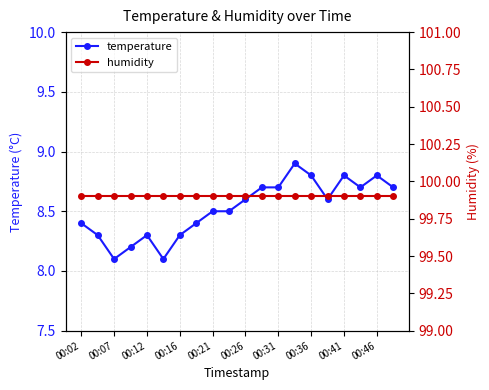

How many series are shown in this chart?

2